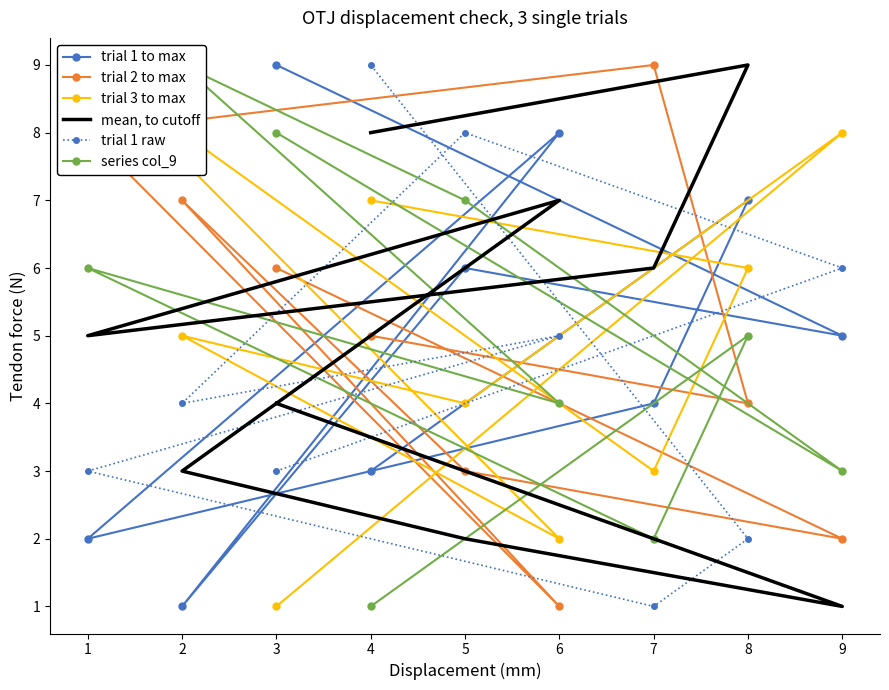

What is the difference between the maximum and minimum values in the trial 2 to max series?

8